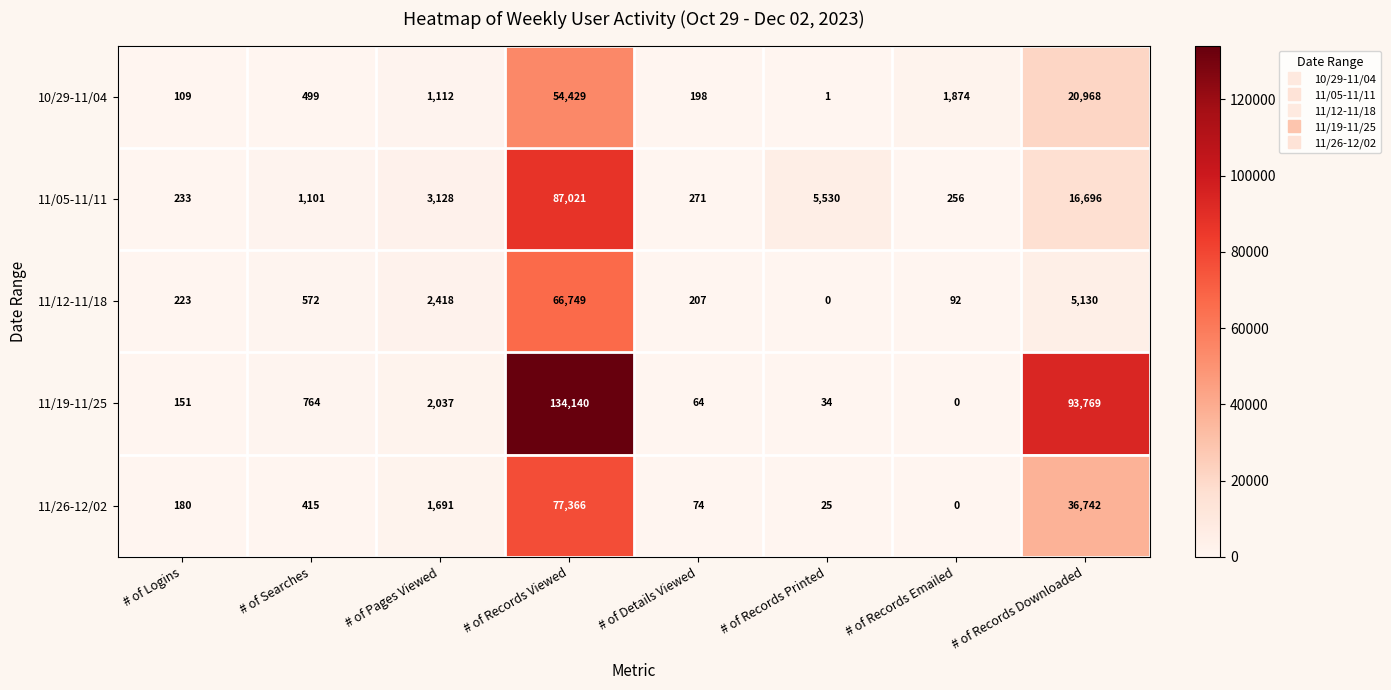

At which category is the sum across all series the highest?

# of Records Viewed